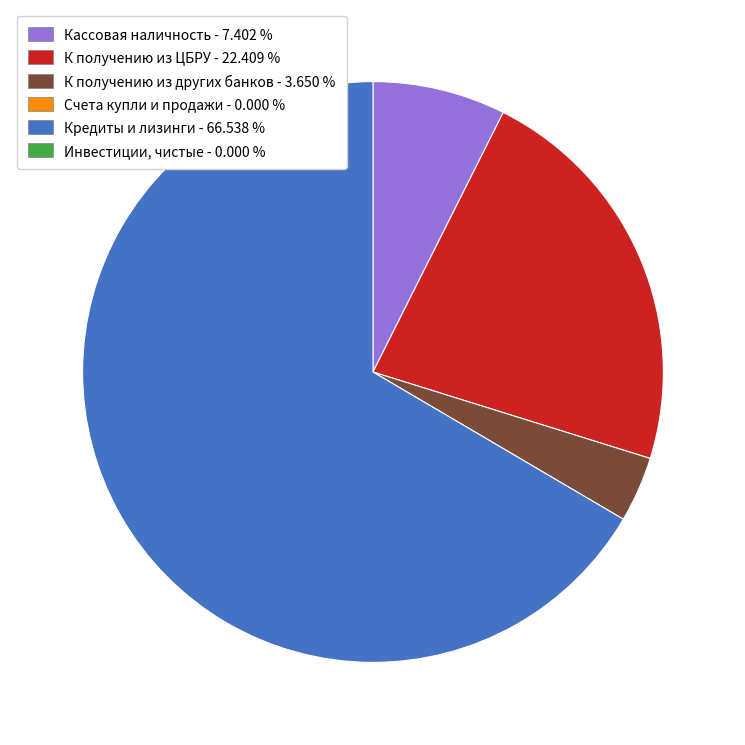

Is there any slice that represents more than half of the pie?

Yes